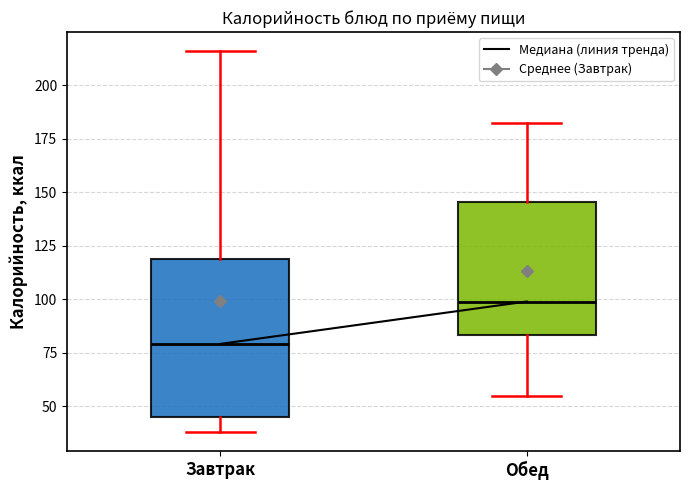

Reading left to right, transcribe this box plot: for each box, give where its median line is, the range the box spans, and where its two whiskers end, as read against the y-axis. The values are not printed on the chart, so give them approximately, as read against the axis.

Завтрак: median 80, box 45 to 120, whiskers 40 to 215
Обед: median 100, box 85 to 145, whiskers 55 to 180